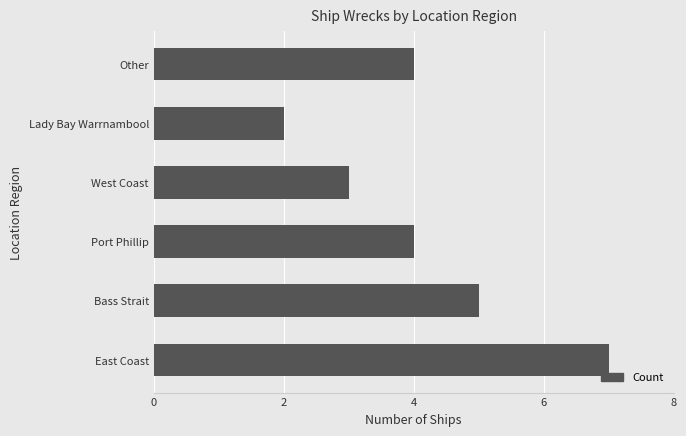

At which category does the chart reach its minimum across all series?

Lady Bay Warrnambool